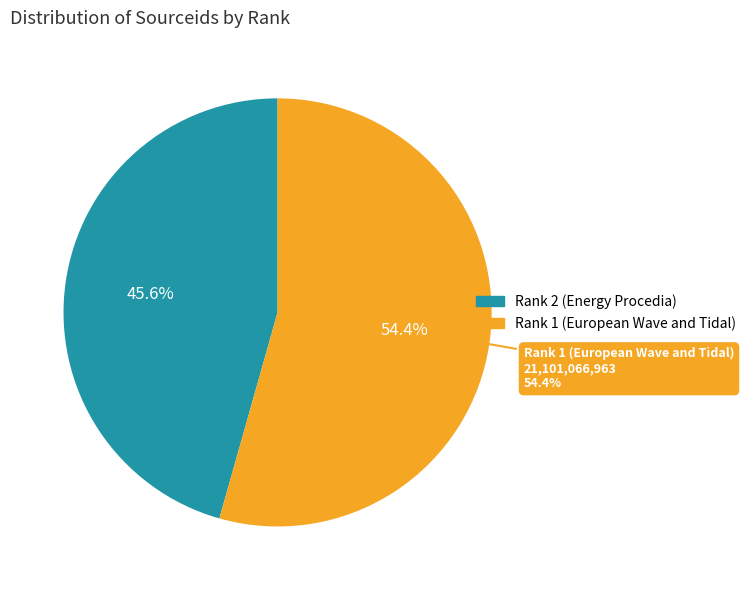

To the nearest percent, what is the average slice percentage?

50%